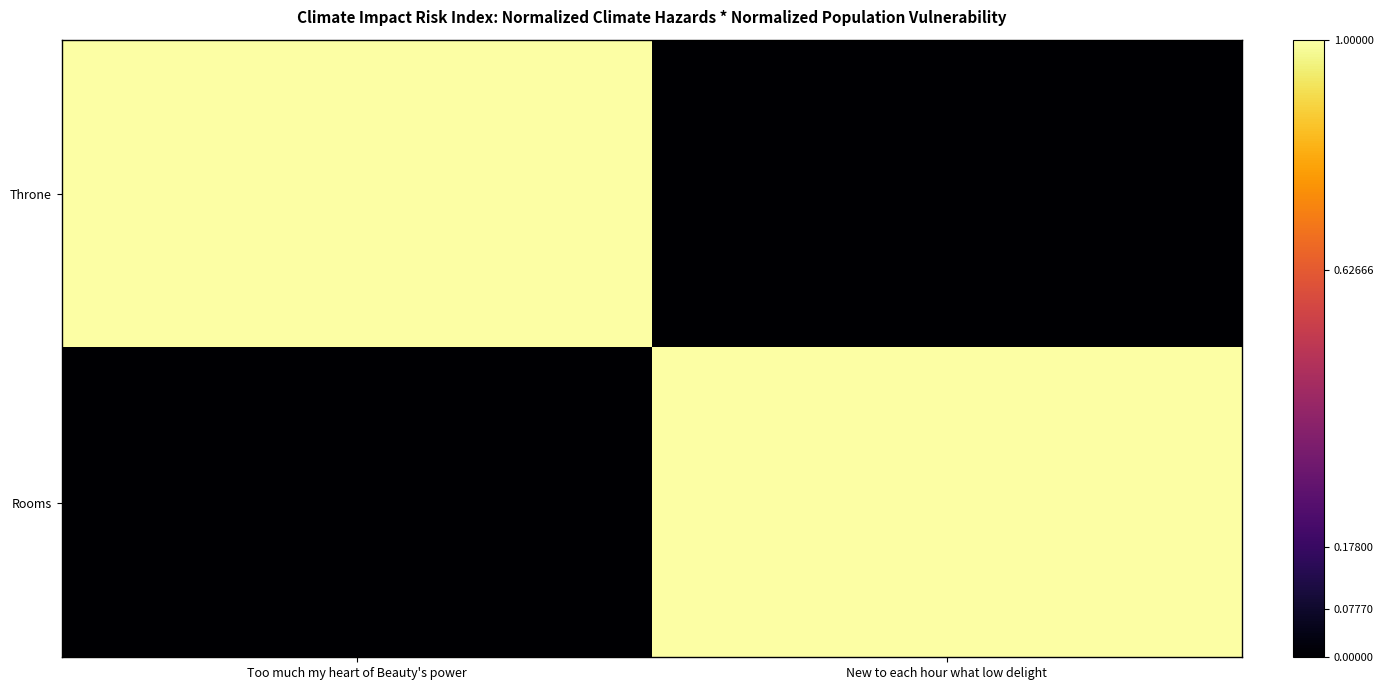

Reading right to left, list all the values displayed in this chart.

Throne: New to each hour what low delight=0.0	Too much my heart of Beauty's power=1.0
Rooms: New to each hour what low delight=1.0	Too much my heart of Beauty's power=0.0